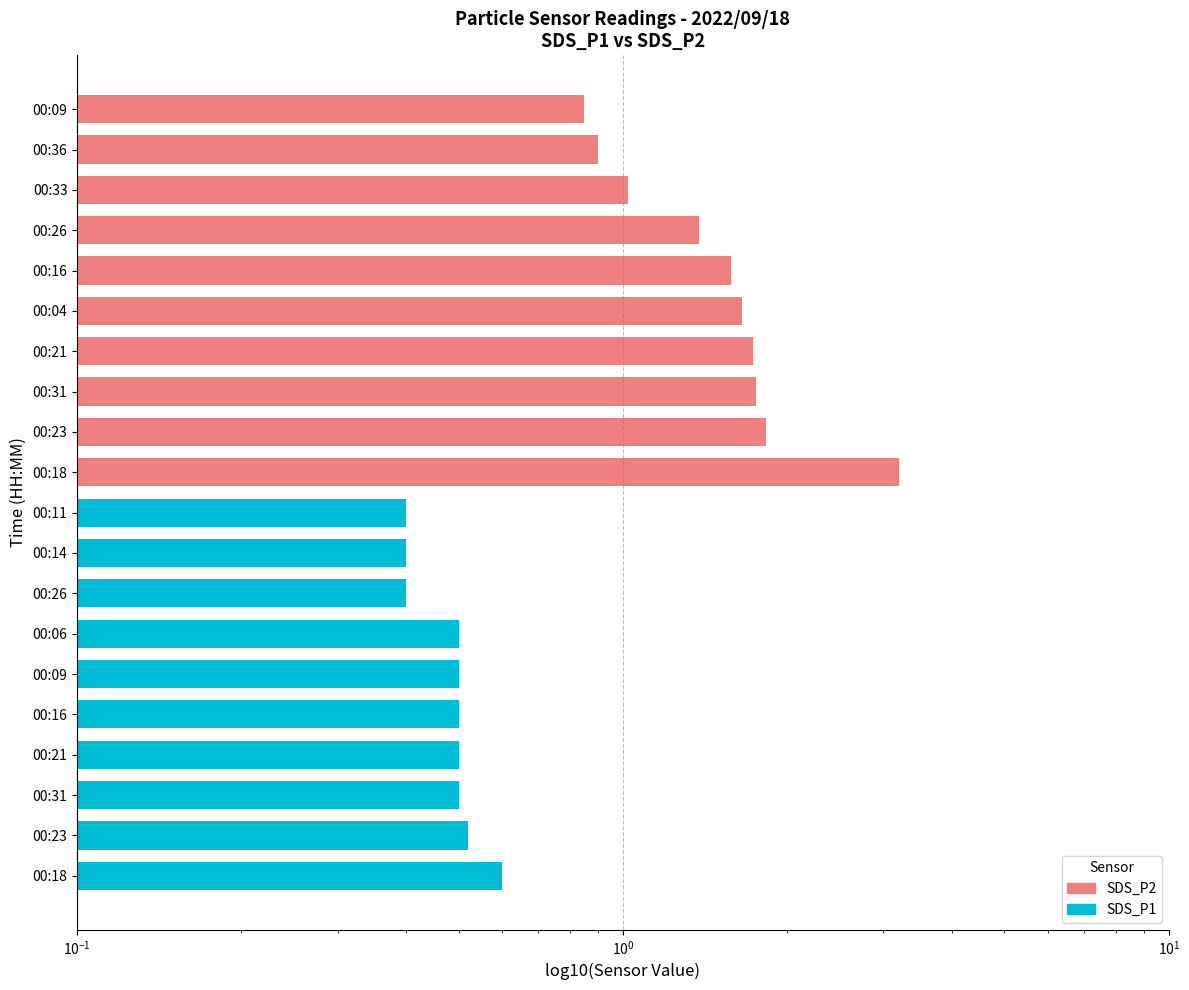

Reading right to left, transcribe all the data shown in this chart.

SDS_P2: 0.8	0.9	1.0	1.4	1.6	1.6	1.7	1.8	1.8	3.2
SDS_P1: 0.4	0.4	0.4	0.5	0.5	0.5	0.5	0.5	0.5	0.6